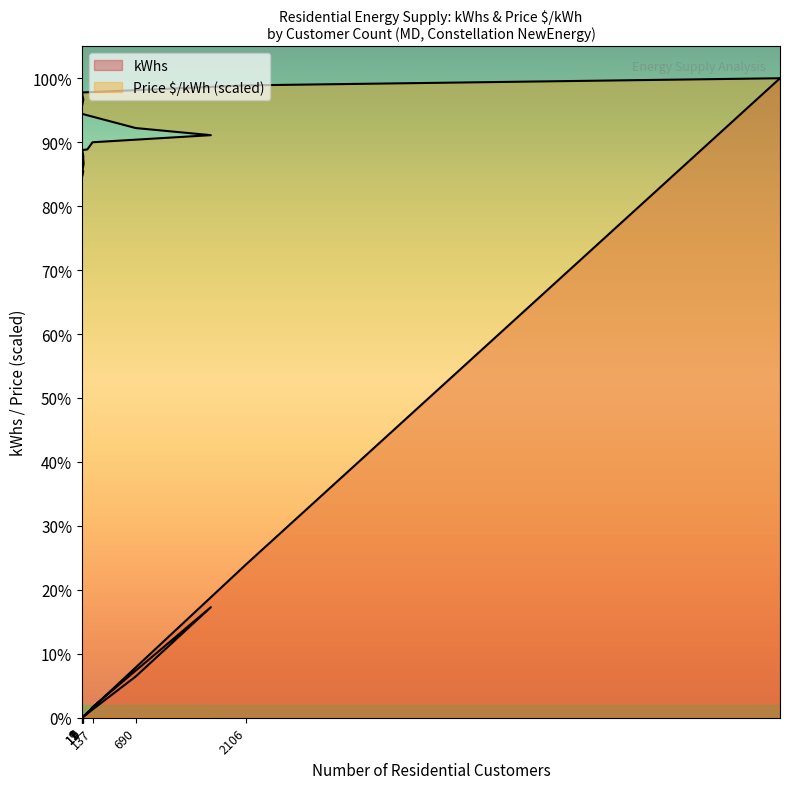

How many lines are shown in the chart?

2